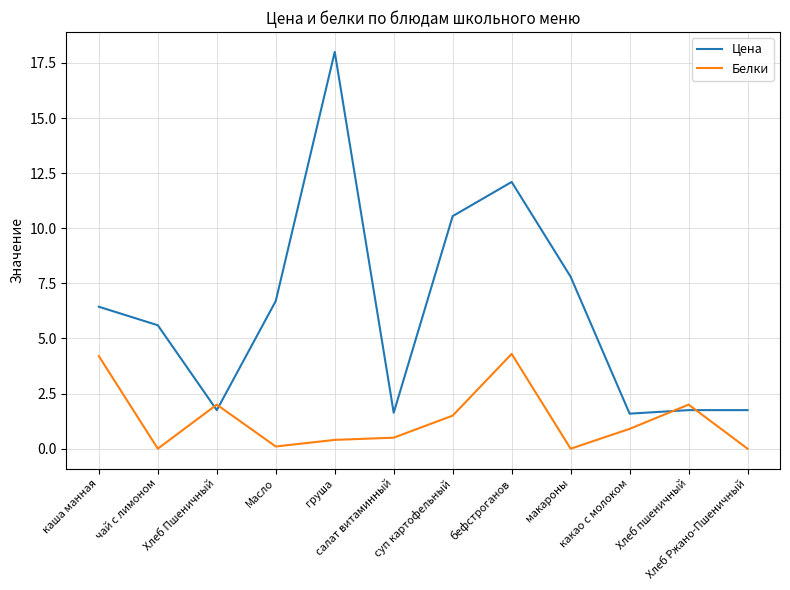

True or false: Цена has a value of 5.6 at чай с лимоном.

True